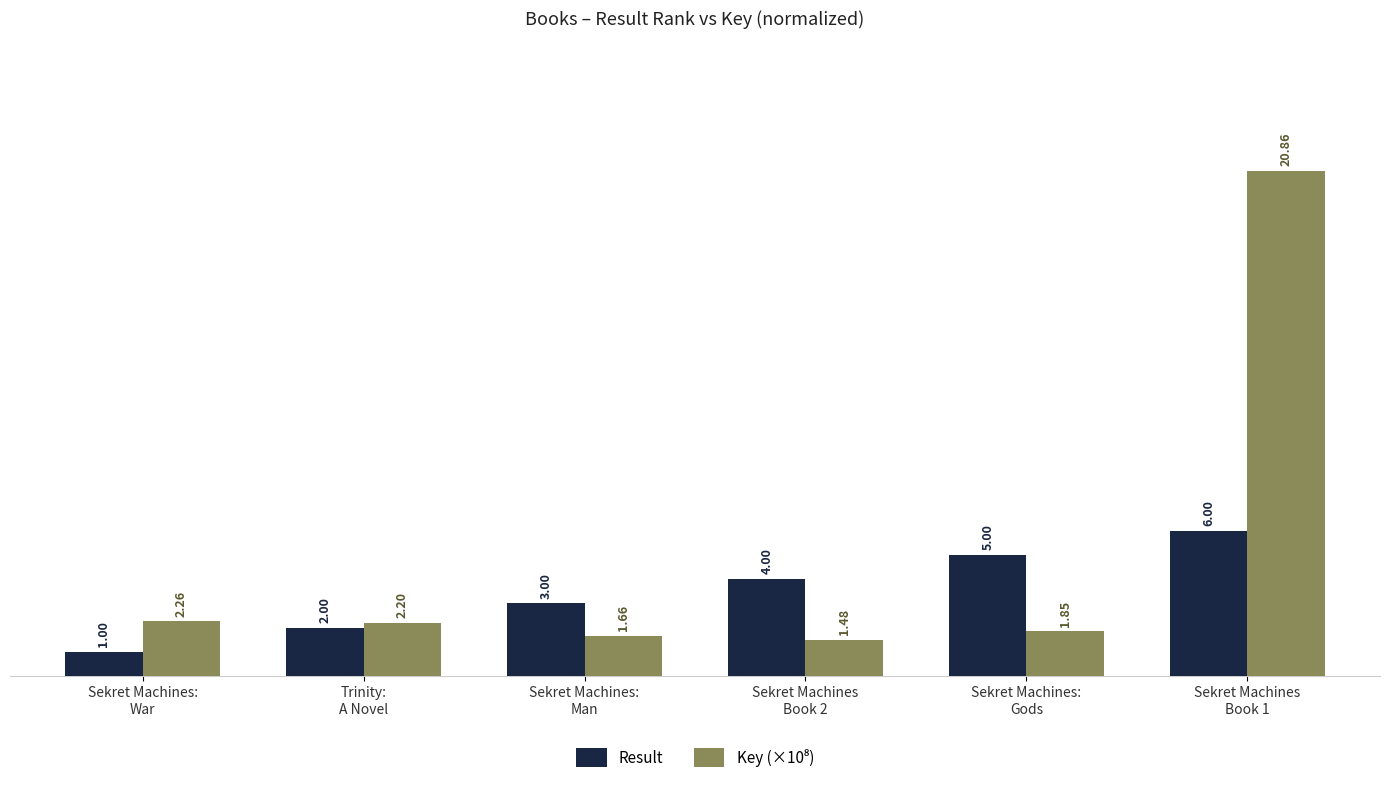

What is the difference between the second highest and second lowest values in the Result series?

3.0